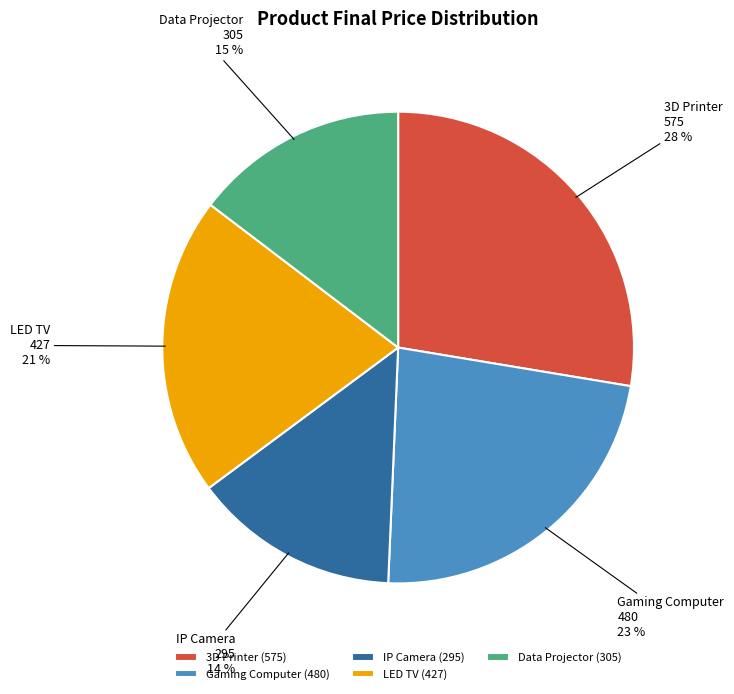

Is the sum of Gaming Computer and IP Camera greater than half?

No